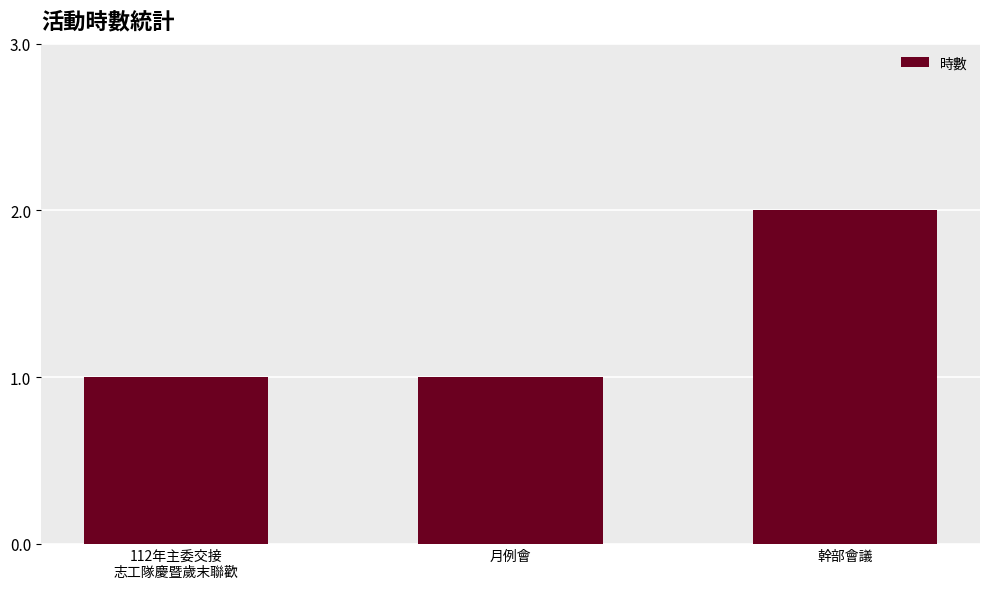

Between 112年主委交接
志工隊慶暨歲末聯歡 and 幹部會議, which is larger?

幹部會議